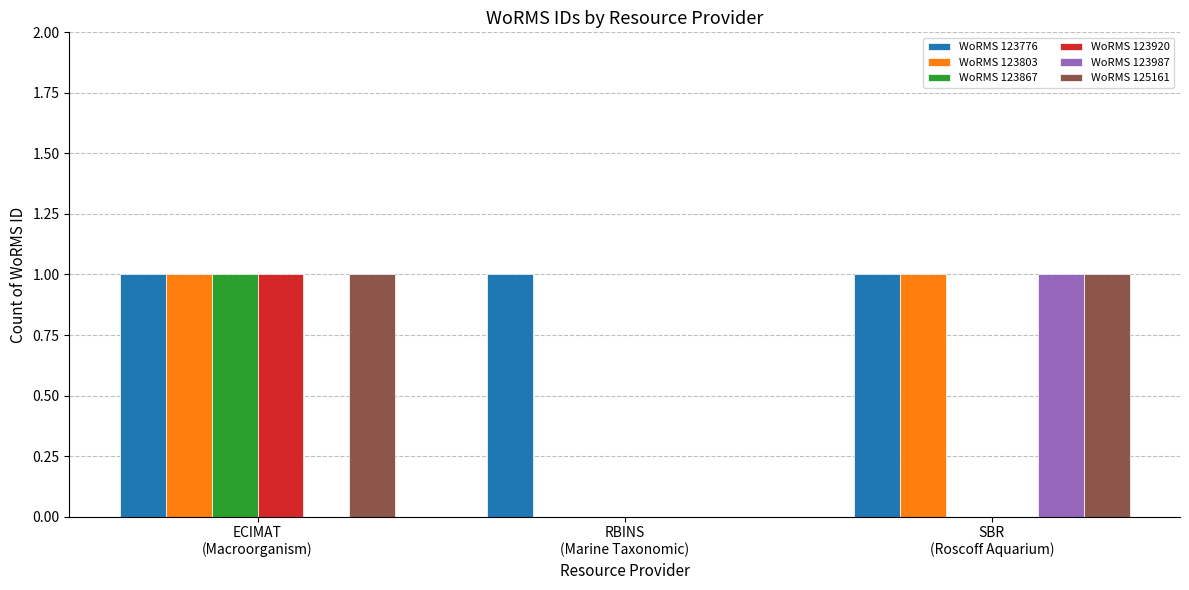

Is it true that WoRMS 125161 equals -1 at RBINS
(Marine Taxonomic)?

False